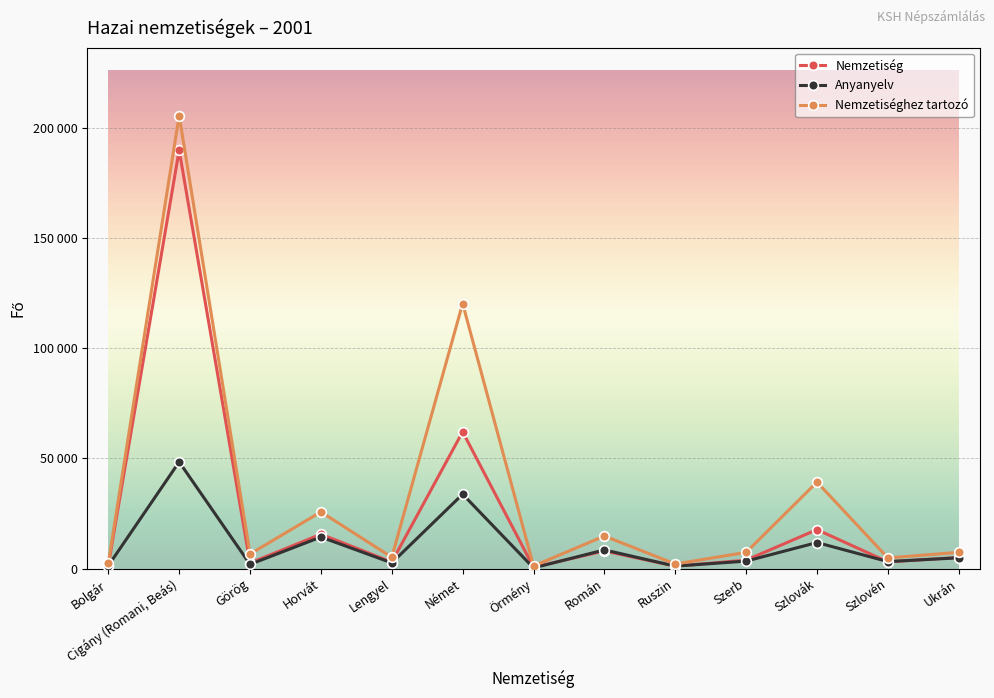

What position from the left is Horvát?

4